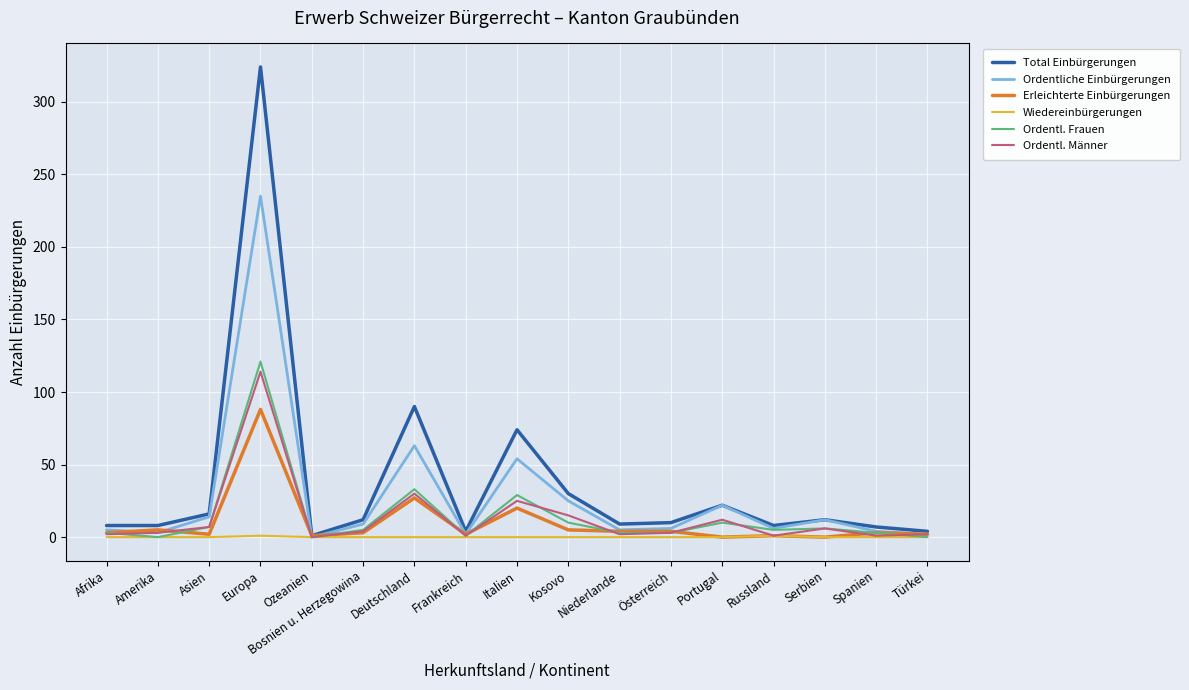

The value of Ordentliche Einbürgerungen at Bosnien u. Herzegowina is 9. True or false?

True